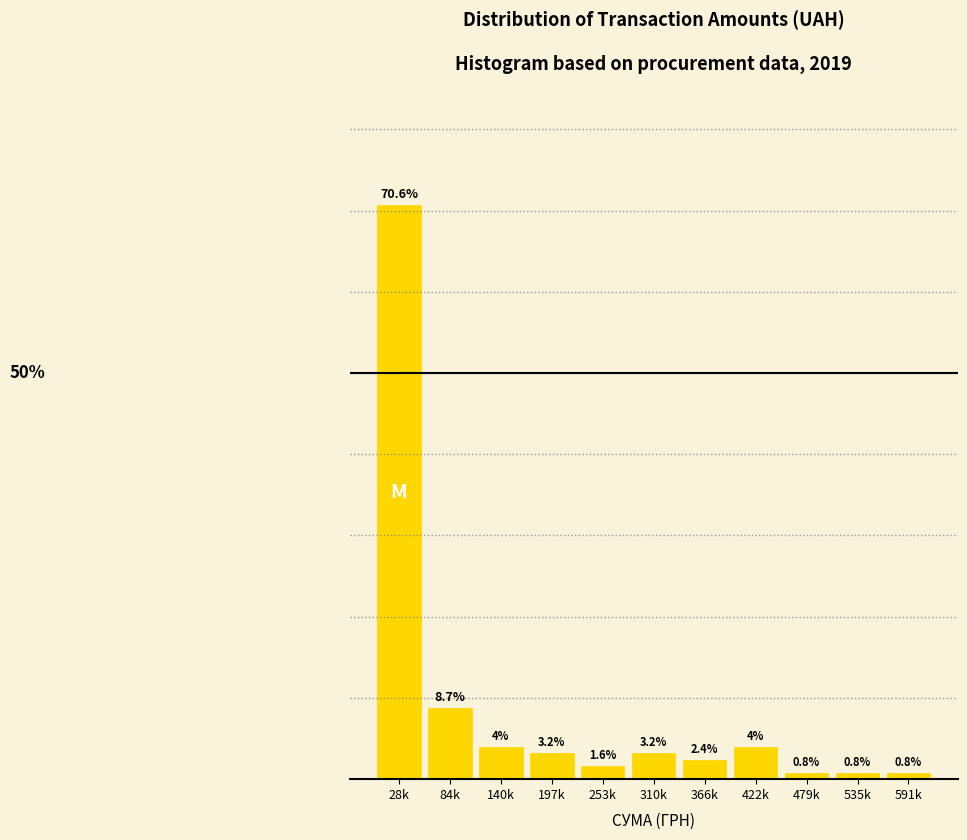

At which category does the chart reach its peak across all series?

28k